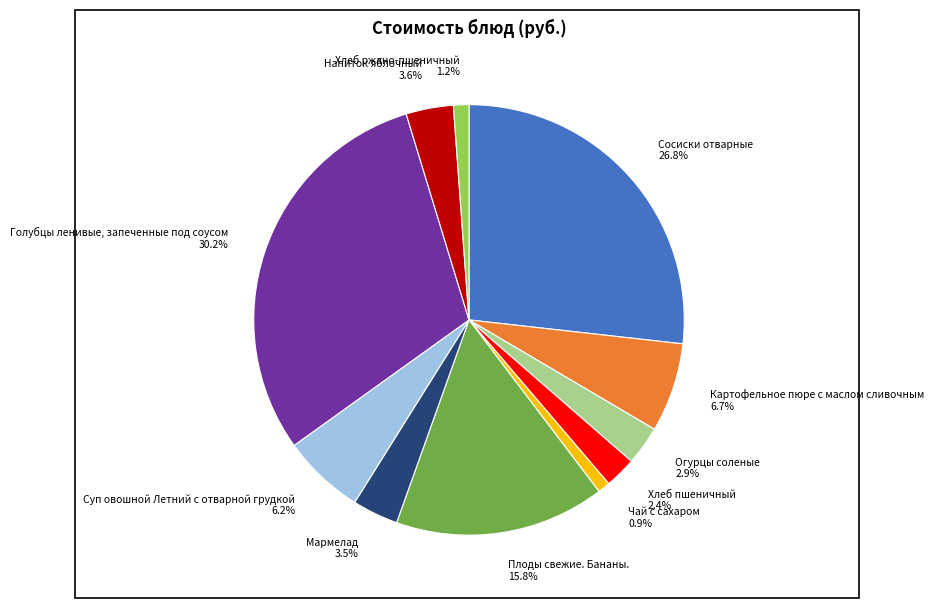

The Плоды свежие. Бананы. slice represents 16% of the pie. True or false?

True